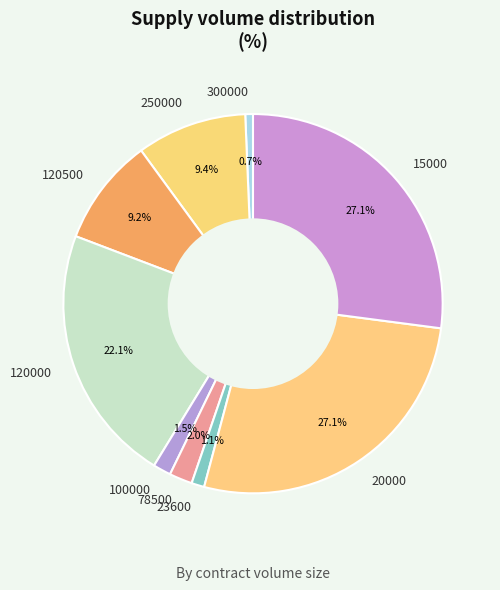

What percentage is the 15000 slice, to the nearest percent?

27%